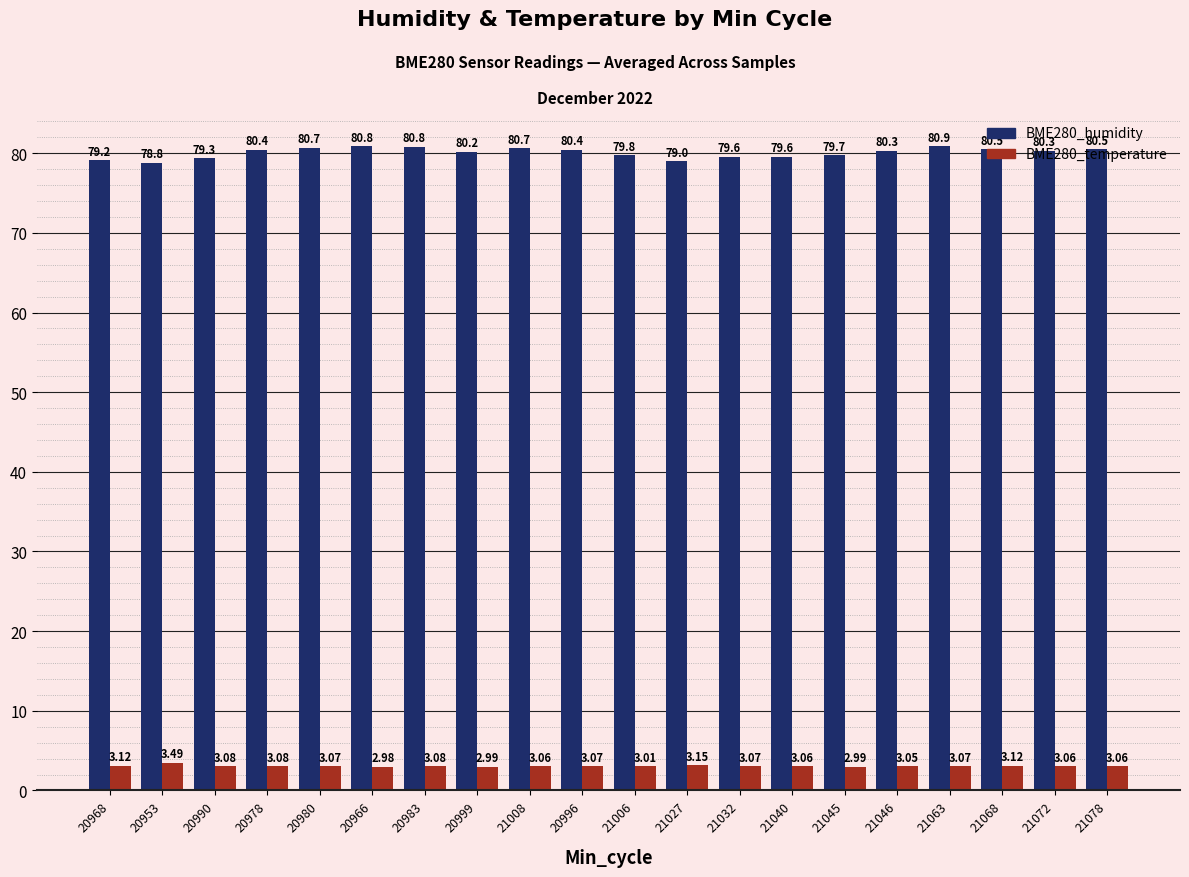

What is the difference between the second highest and second lowest values in the BME280_humidity series?

1.8